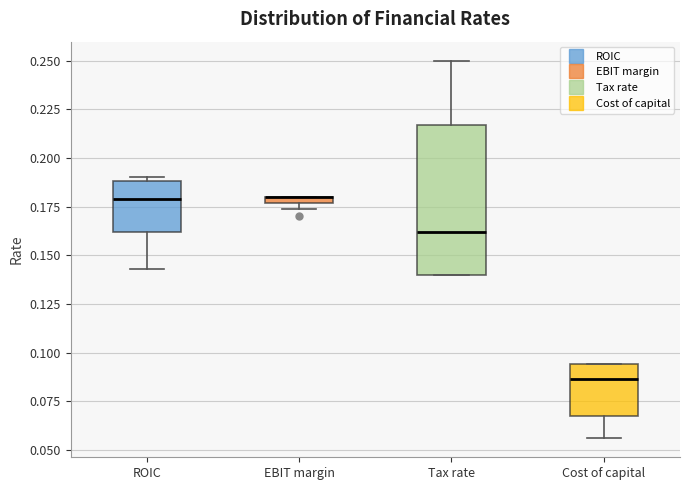

Where does the upper whisker of the box for Tax rate end on the y-axis? The values are not printed on the chart, so give them approximately, as read against the axis.

0.250